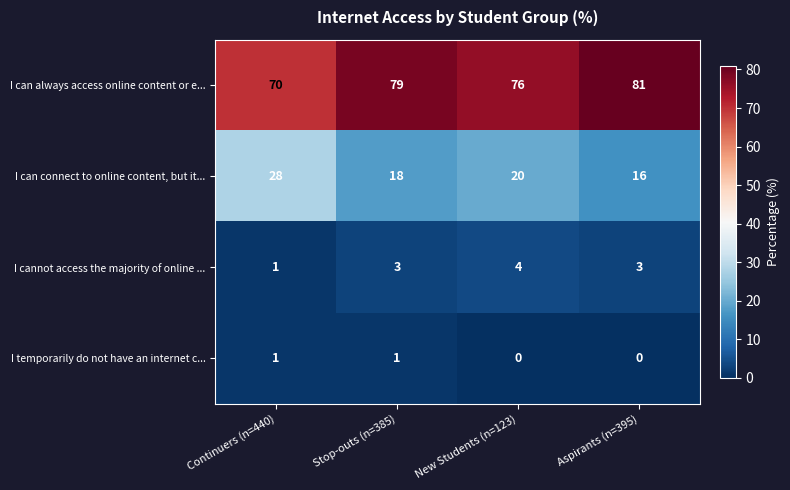

Rank the categories by I can connect to online content, but it... value from lowest to highest.

Aspirants (n=395), Stop-outs (n=385), New Students (n=123), Continuers (n=440)